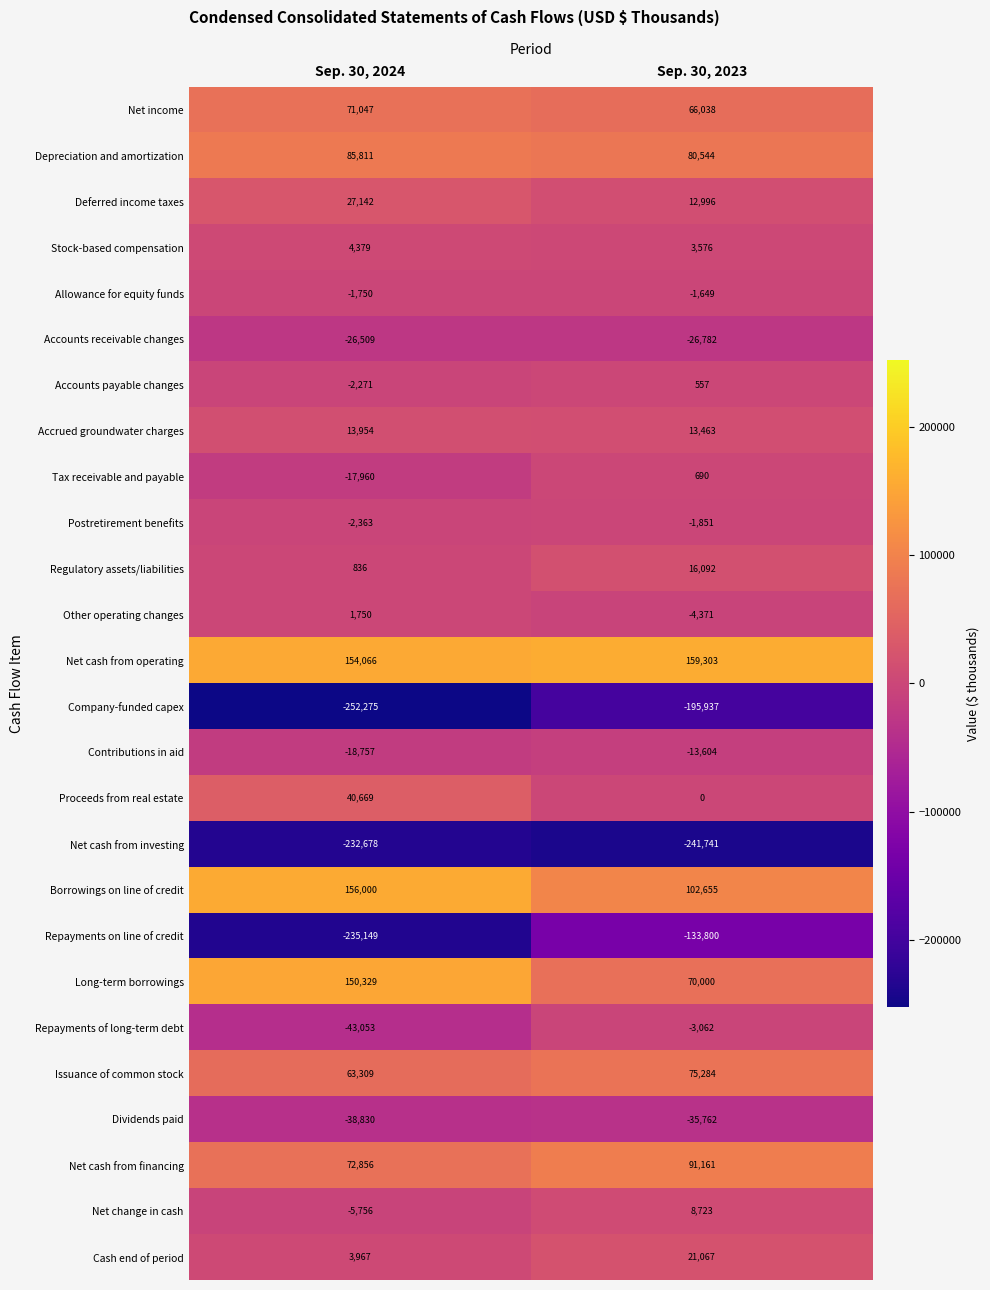

Which label corresponds to the largest value in the chart?

Sep. 30, 2023